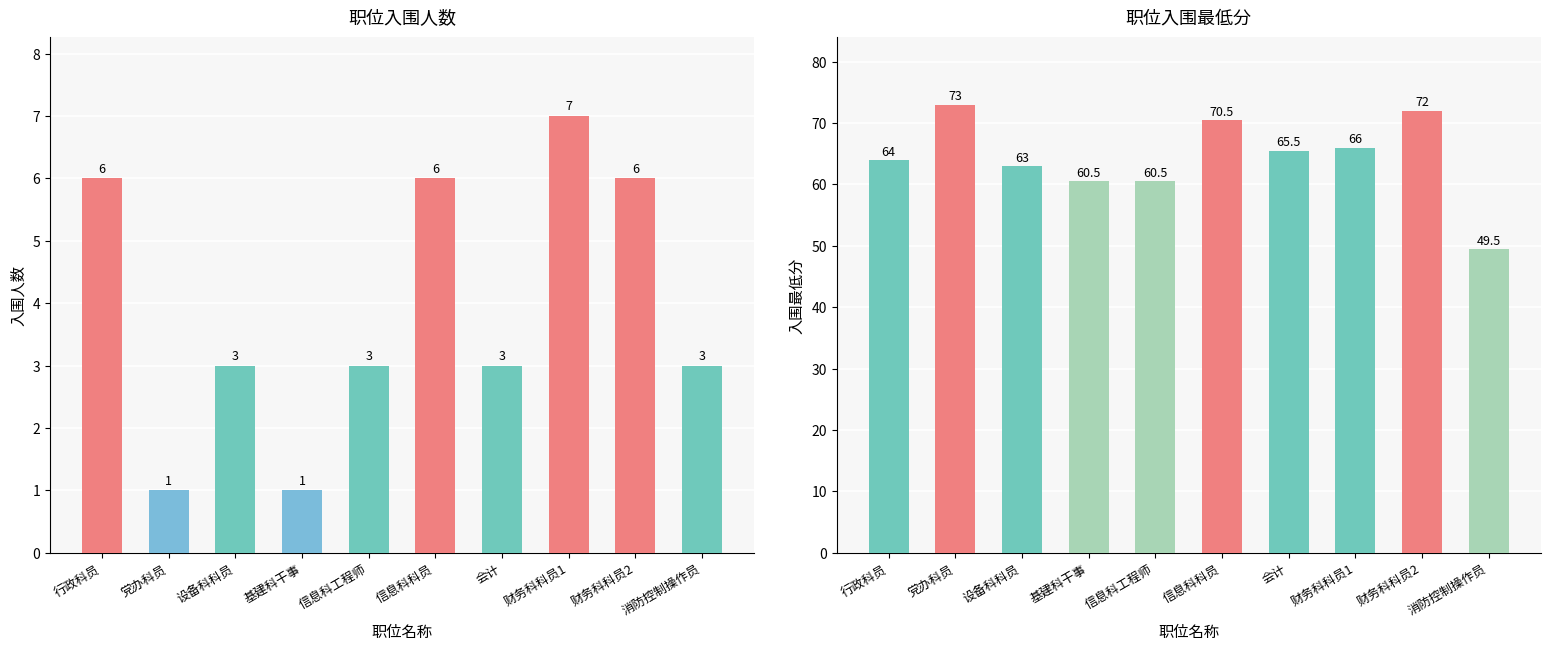

What position from the left is 会计?

7